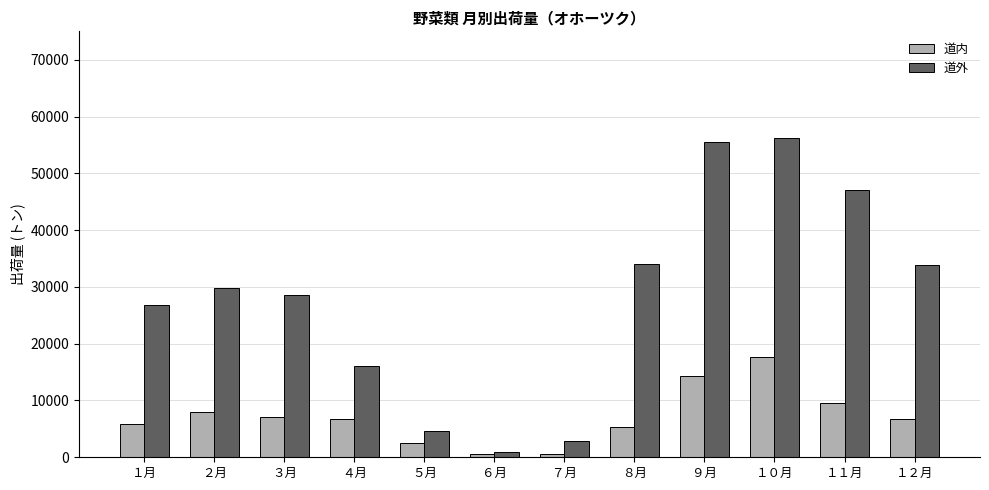

What position from the left is ５月?

5